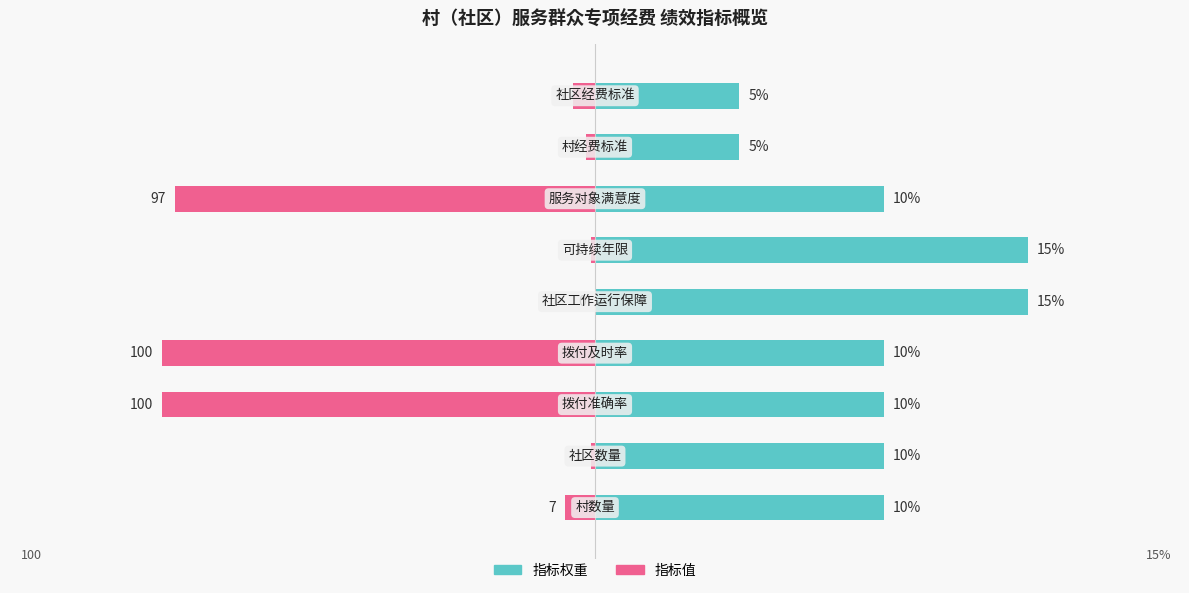

The value of 指标值 at 1 is -0.1. True or false?

True